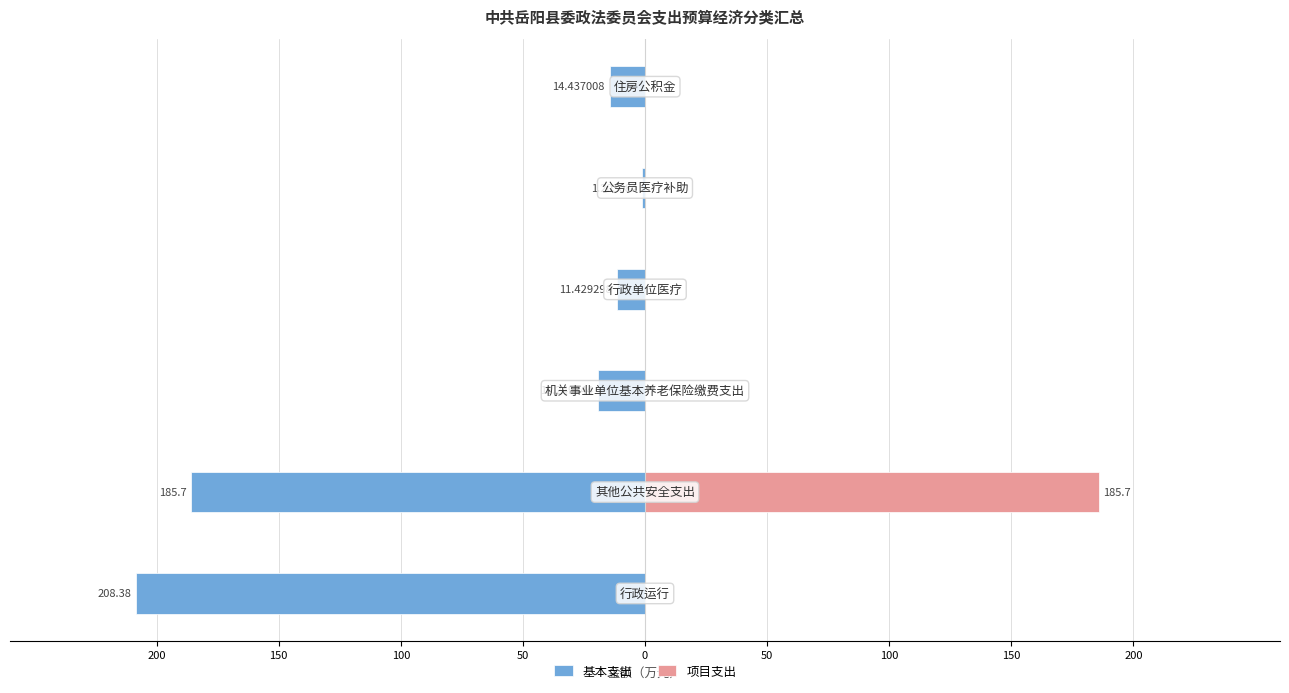

The 基本支出 series shows -208.4 at 200. True or false?

True